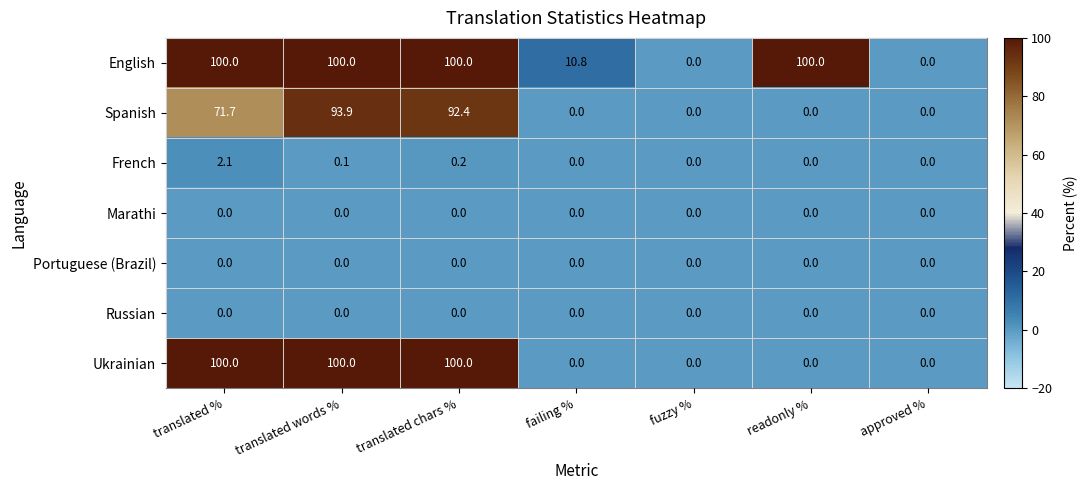

Which series has the largest total across all categories?

English